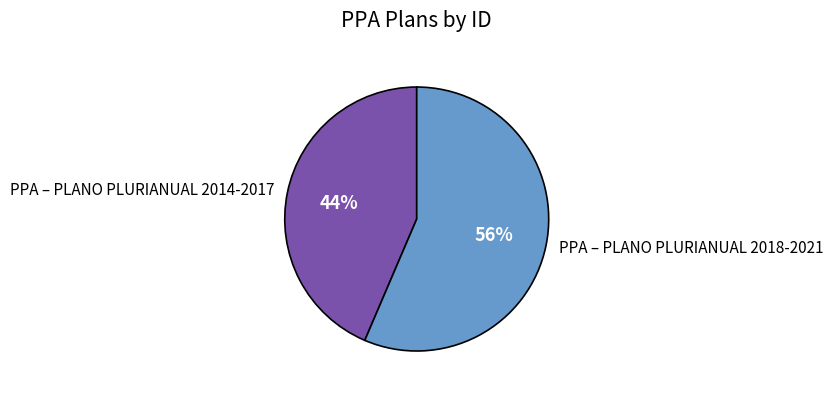

To the nearest percent, what is the combined percentage of PPA – PLANO PLURIANUAL 2018-2021 and PPA – PLANO PLURIANUAL 2014-2017?

100%